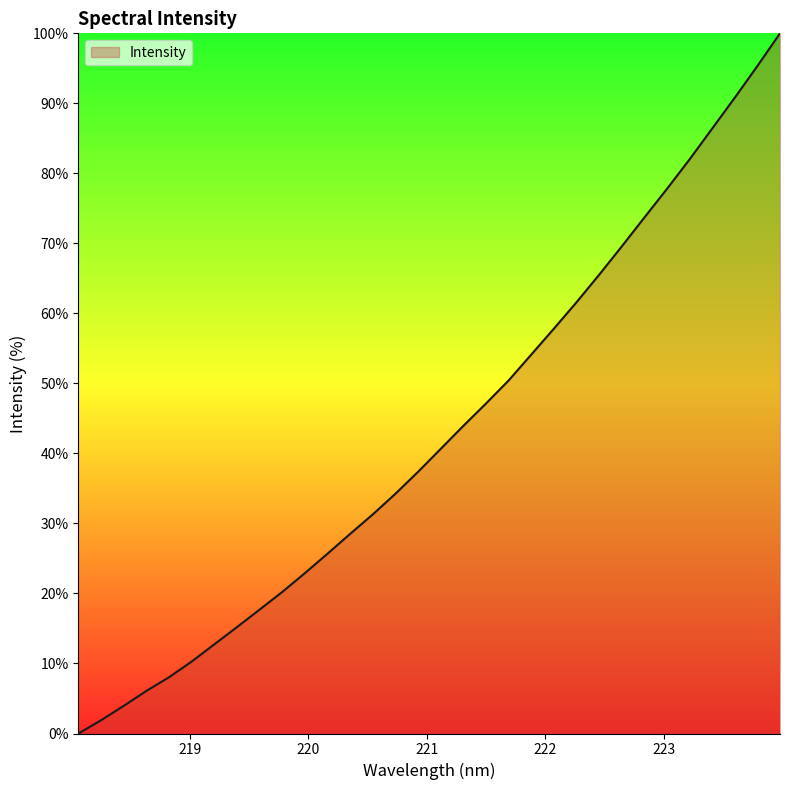

What is the difference between the maximum and minimum values?

100.0